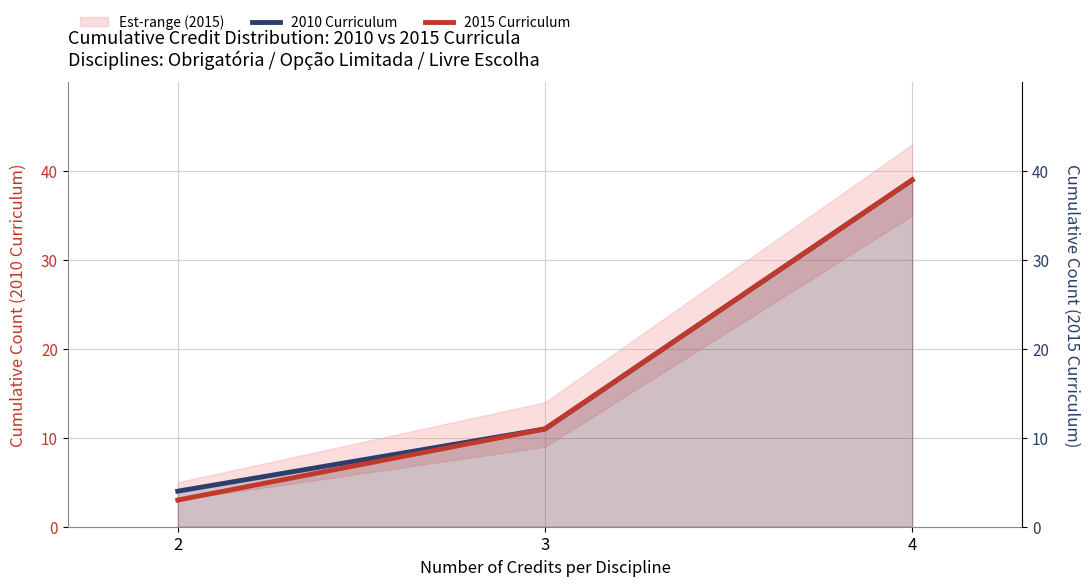

Rank the series by their average value, from lowest to highest.

2015 Curriculum, 2010 Curriculum